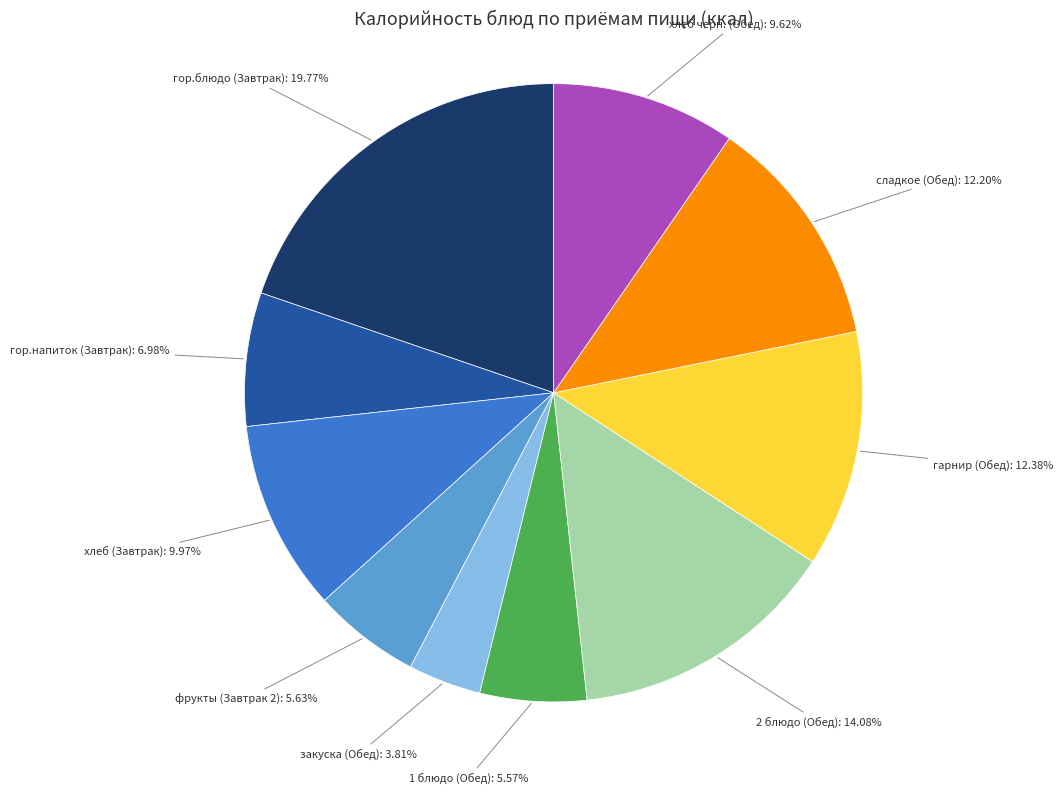

What is the ratio of the value at хлеб черн. (Обед) to the value at гарнир (Обед)?

0.8